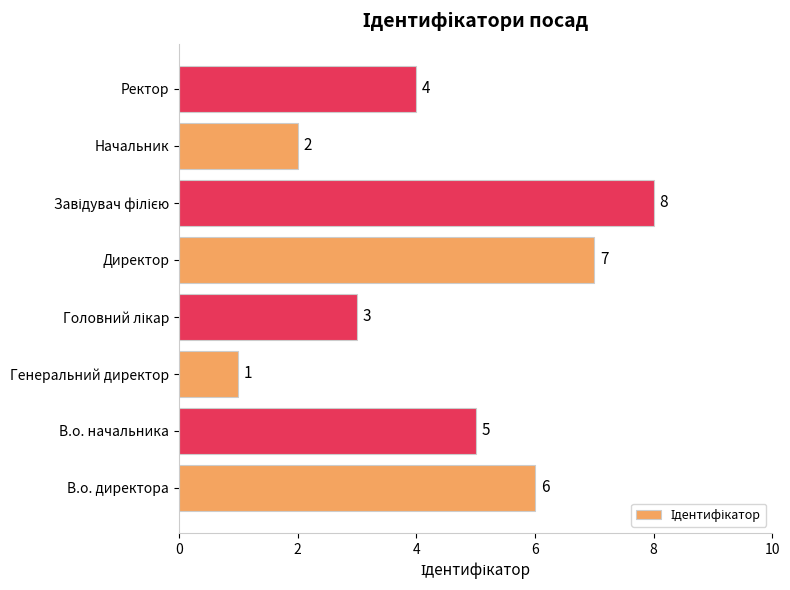

How many bars are there in total?

8